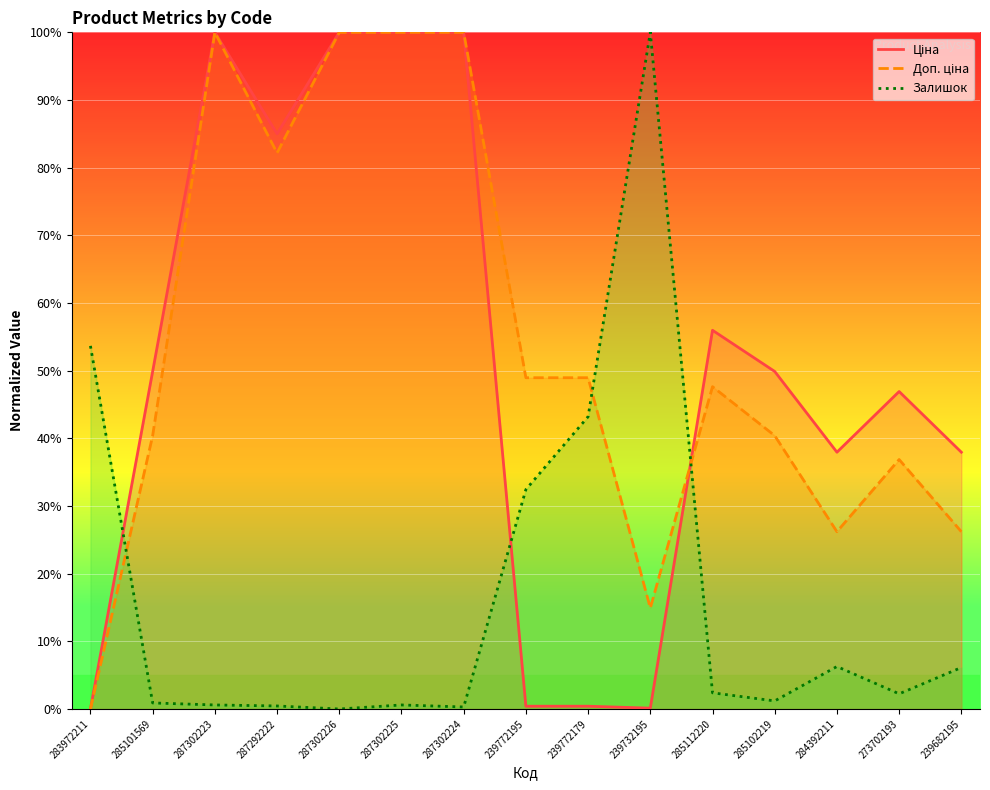

Which category has the lowest value across all series?

283972211